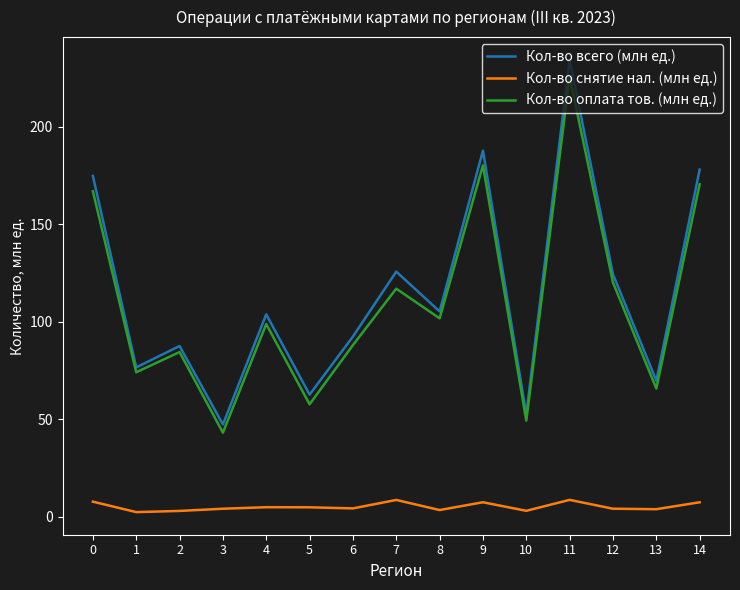

Which series has the widest spread of values?

Кол-во всего (млн ед.)